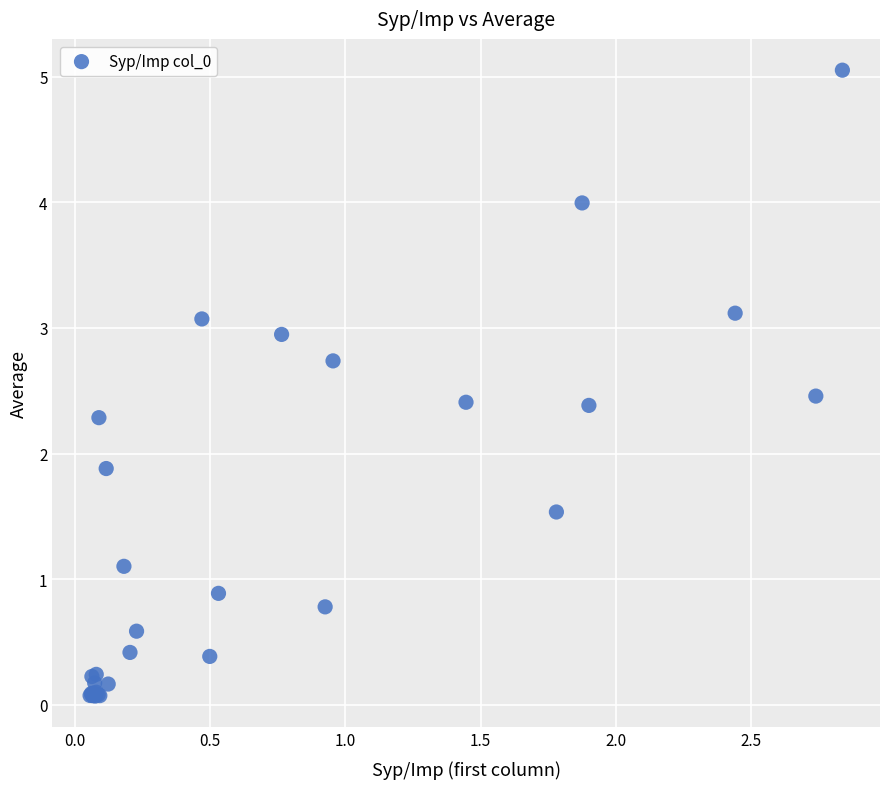

What Y value in the scatter plot is closest to 2?

1.9